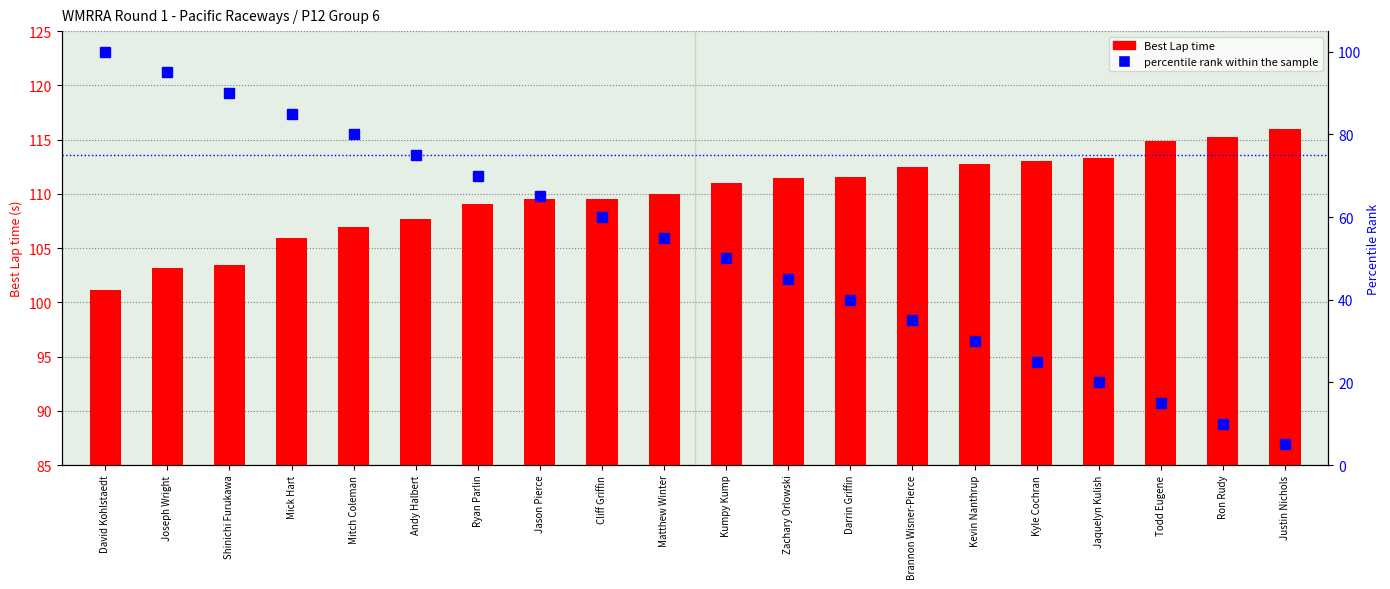

What is the difference between the second highest and second lowest values in the percentile rank within the sample series?

85.0